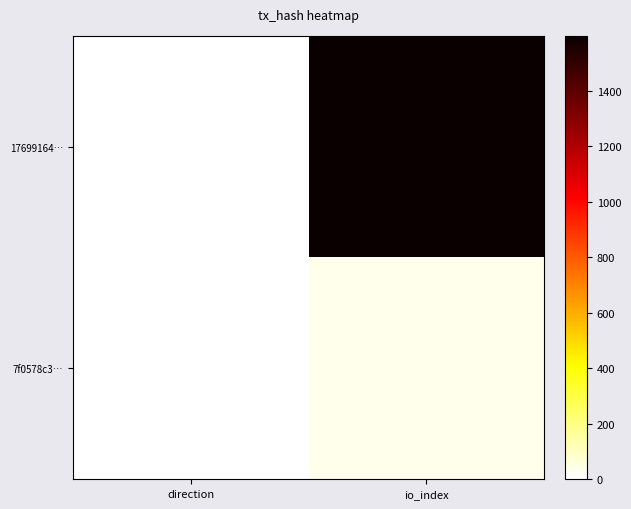

List the series in order of their peak value, highest first.

17699164…, 7f0578c3…